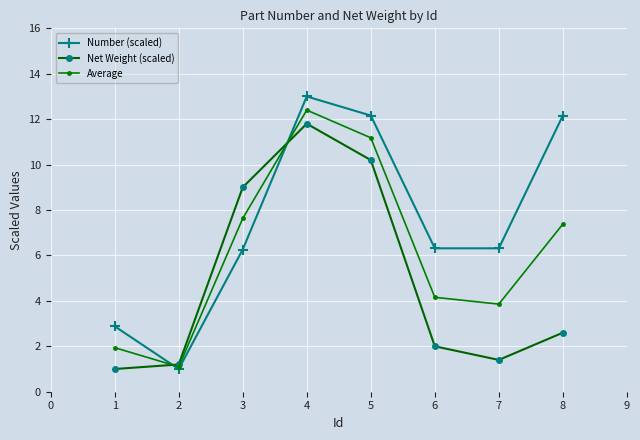

What is the value of the Net Weight (scaled) point at the 6th from the left?

2.0